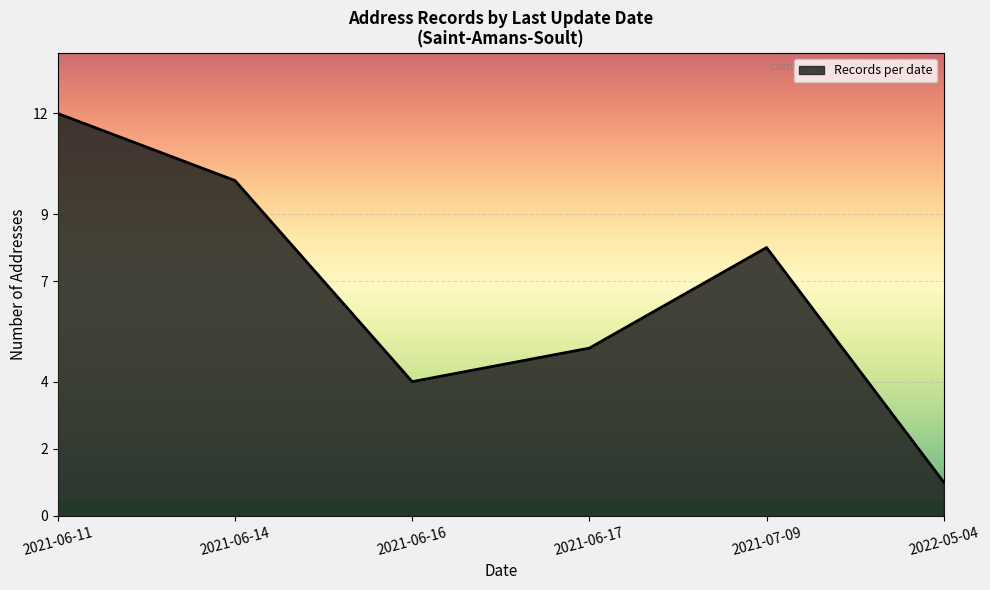

Approximately how many times larger is the value at 2021-06-16 compared to 2021-06-14?

0.4